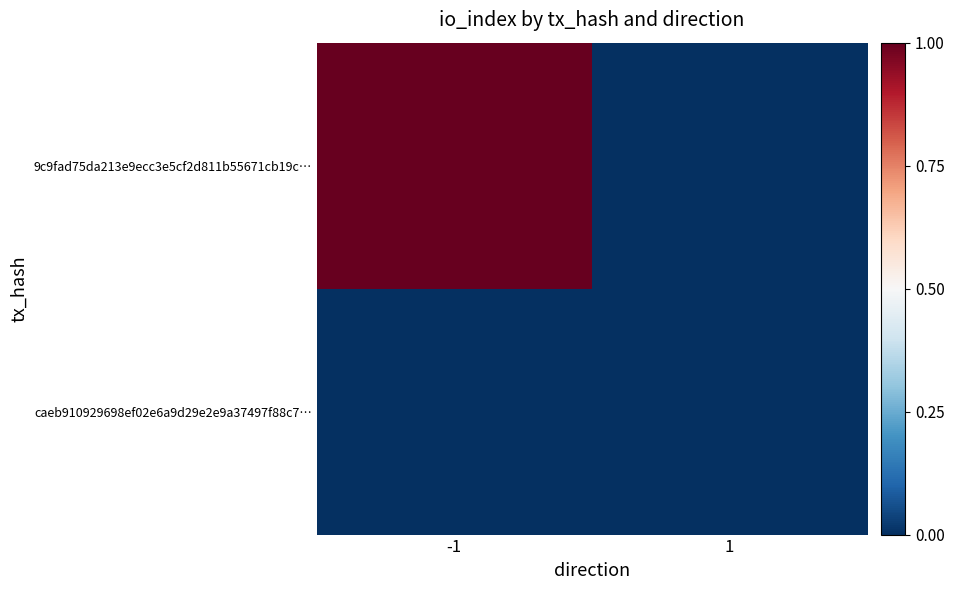

Between -1 and 1, which series saw the biggest shift?

9c9fad75da213e9ecc3e5cf2d811b55671cb19c…